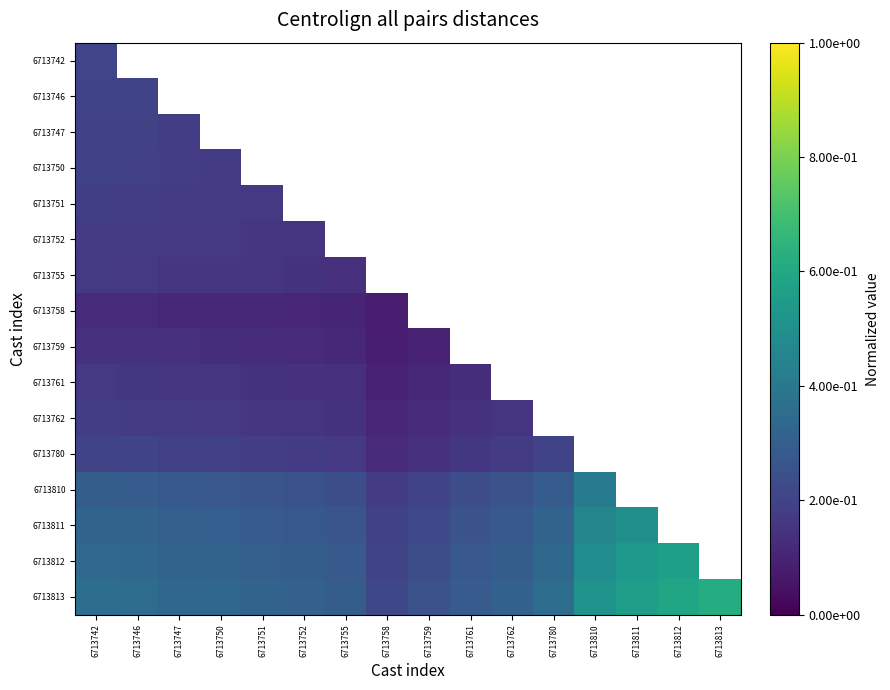

Which category has the lowest value across all series?

6713758